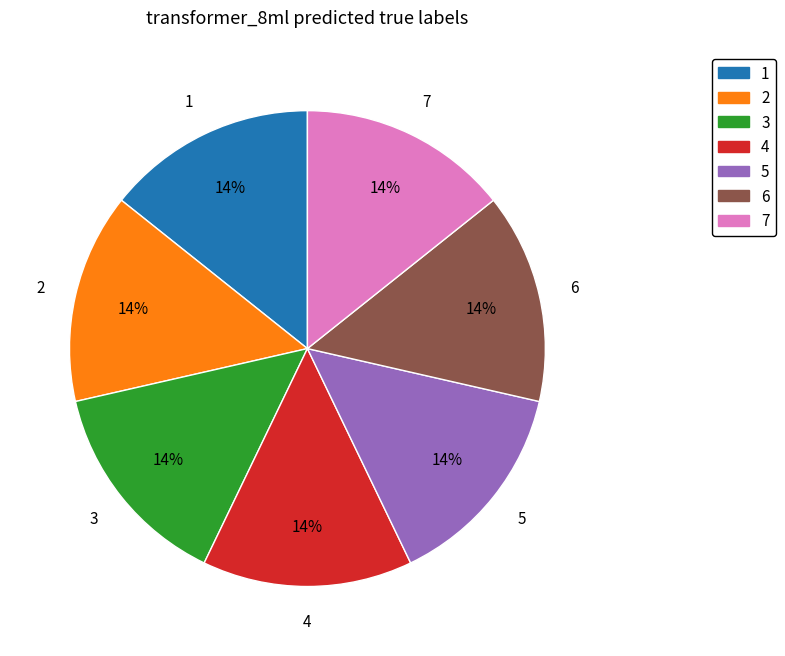

Is there a majority slice in this chart?

No